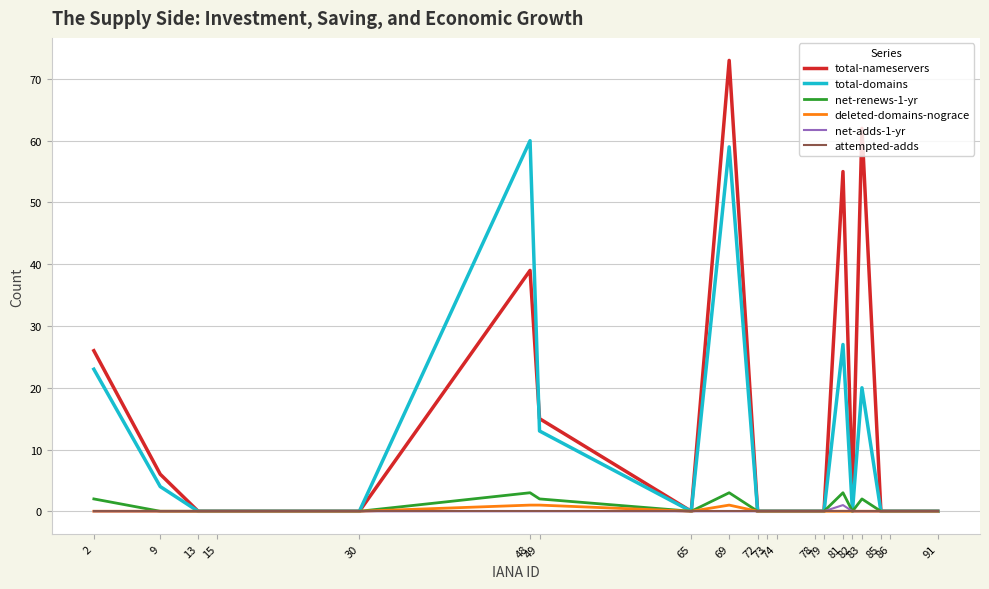

Reading left to right, list all the values displayed in this chart.

total-nameservers: 26	6	0	0	0	39	15	0	73	0	0	0	0	0	55	3	62	0	0	0
total-domains: 23	4	0	0	0	60	13	0	59	0	0	0	0	0	27	0	20	0	0	0
net-renews-1-yr: 2	0	0	0	0	3	2	0	3	0	0	0	0	0	3	0	2	0	0	0
deleted-domains-nograce: 0	0	0	0	0	1	1	0	1	0	0	0	0	0	0	0	0	0	0	0
net-adds-1-yr: 0	0	0	0	0	0	0	0	0	0	0	0	0	0	1	0	0	0	0	0
attempted-adds: 0	0	0	0	0	0	0	0	0	0	0	0	0	0	0	0	0	0	0	0